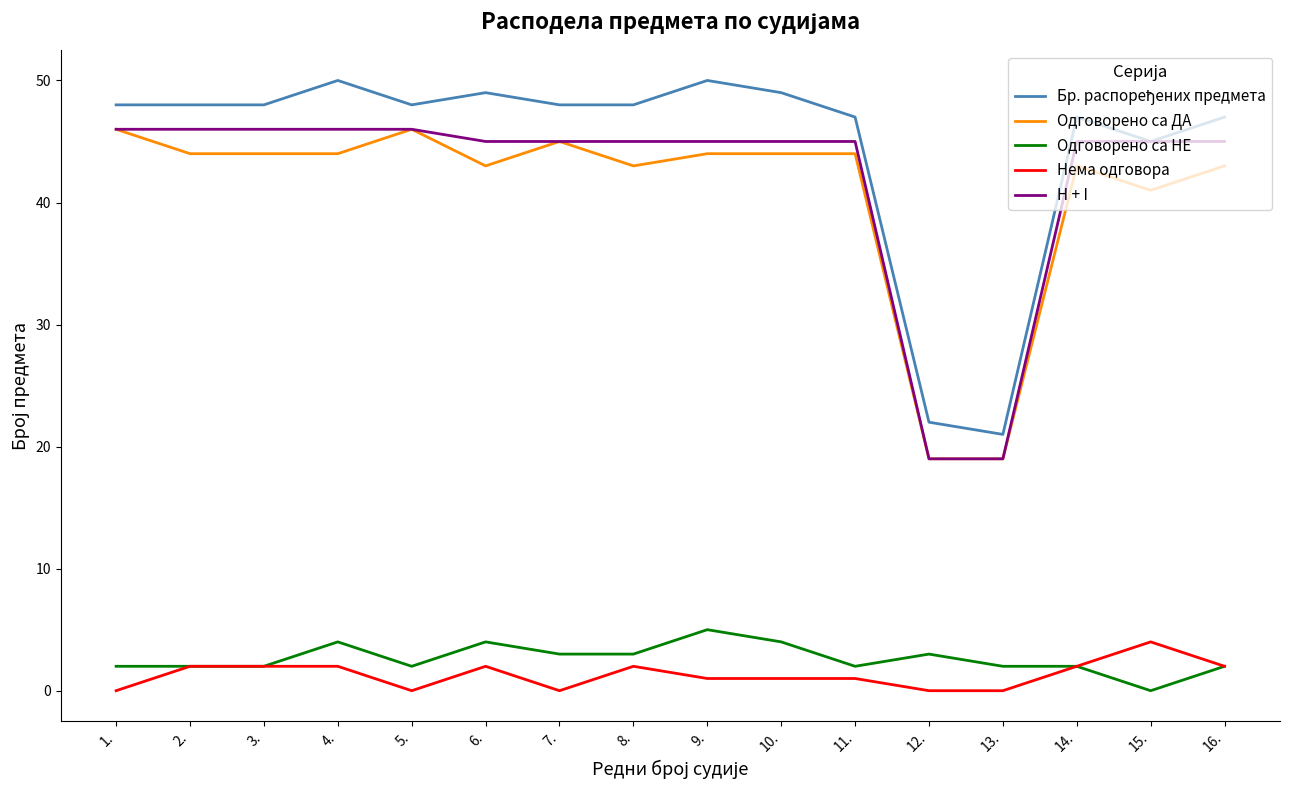

True or false: H + I and Нема одговора cross at least once.

False